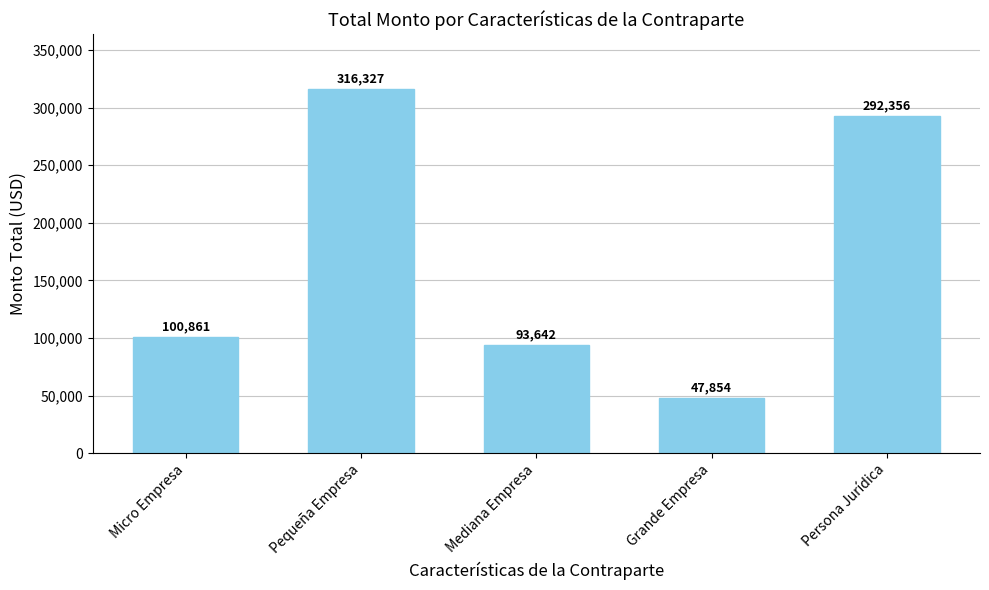

Rank the categories by value from highest to lowest.

Pequeña Empresa, Persona Jurídica, Micro Empresa, Mediana Empresa, Grande Empresa